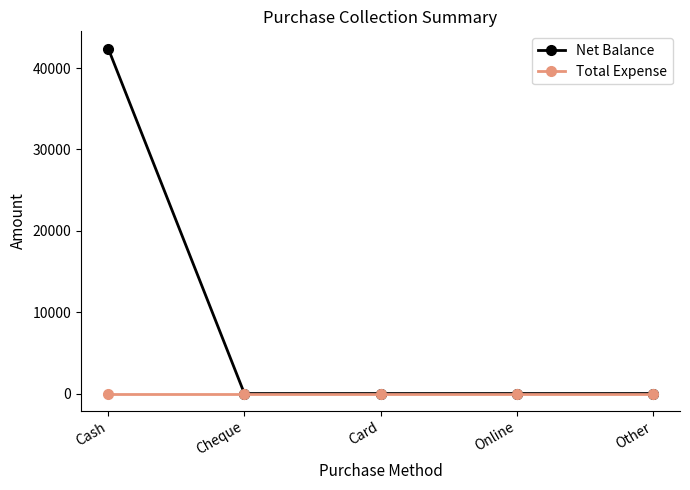

How many distinct data groups are displayed?

2